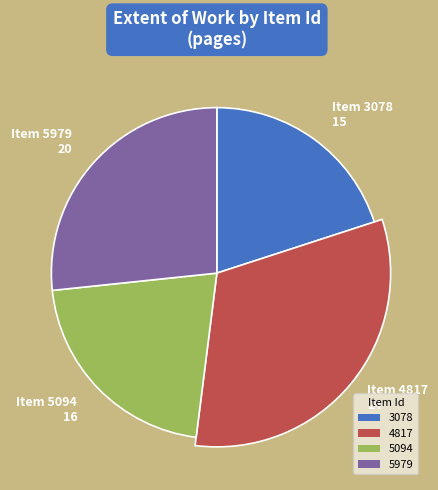

Rank the categories by value from lowest to highest.

3078, 5094, 5979, 4817